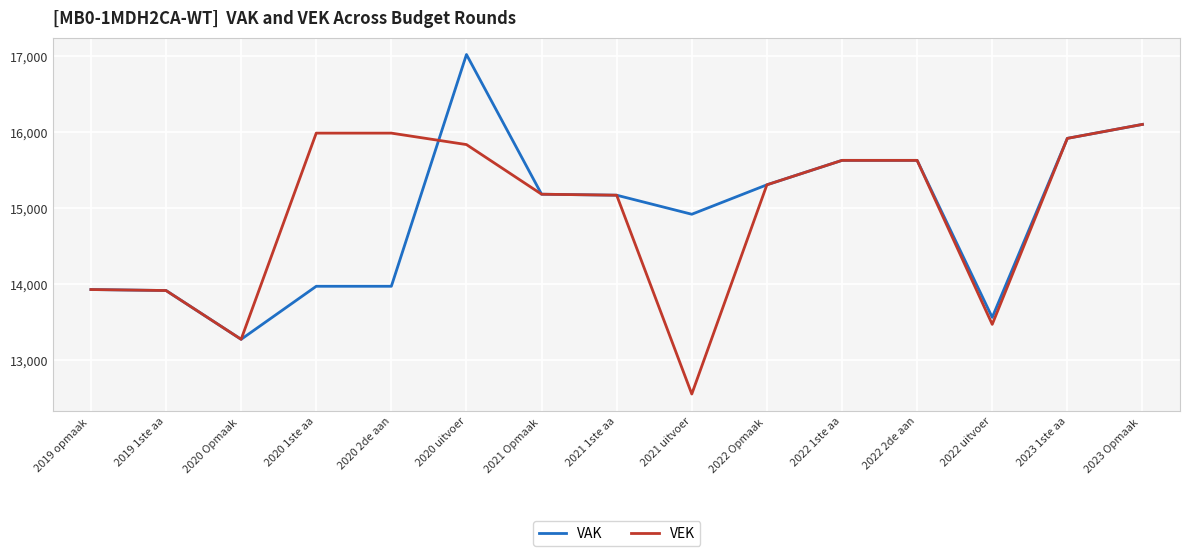

List the series in order of their peak value, highest first.

VAK, VEK